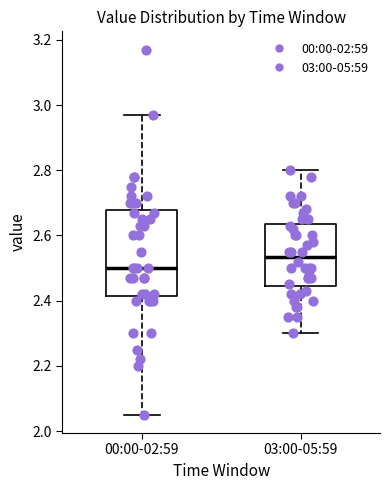

Reading left to right, read every box against the y-axis: the position of its median line, the range the box covers, and the ends of its whiskers. The values are not printed on the chart, so give them approximately, as read against the axis.

00:00-02:59: median 2.50, box 2.42 to 2.68, whiskers 2.06 to 2.98
03:00-05:59: median 2.54, box 2.44 to 2.64, whiskers 2.30 to 2.80